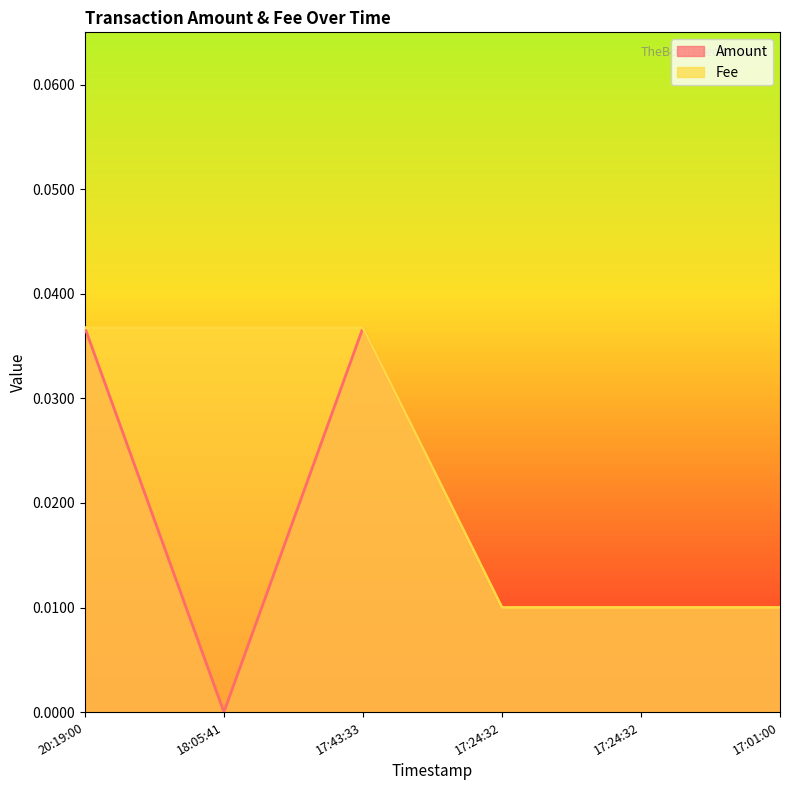

What are all the series names shown in the legend?

Amount, Fee